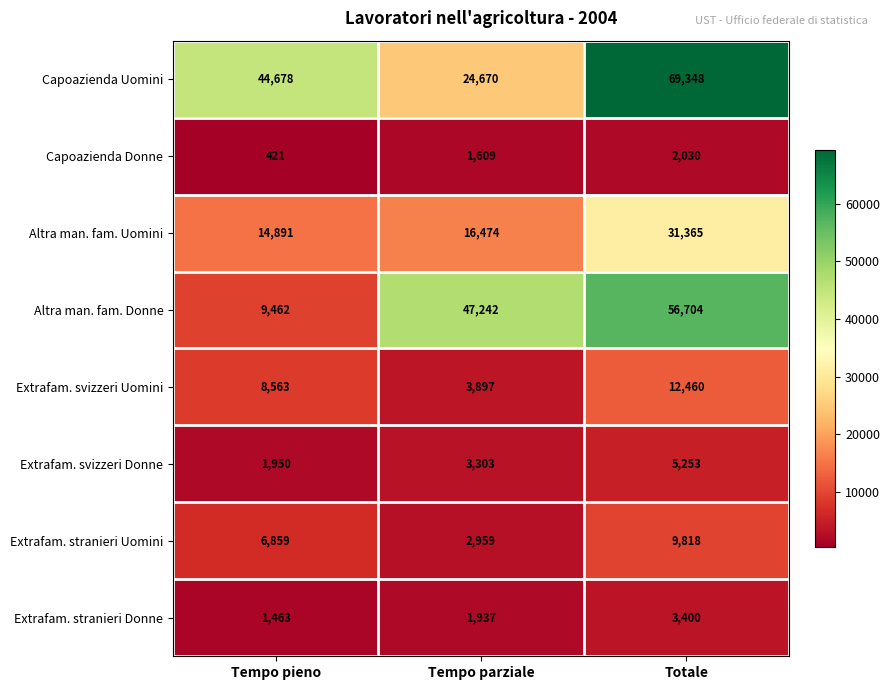

Reading left to right, what are all the values shown in this chart?

Capoazienda Uomini: 44678	24670	69348
Capoazienda Donne: 421	1609	2030
Altra man. fam. Uomini: 14891	16474	31365
Altra man. fam. Donne: 9462	47242	56704
Extrafam. svizzeri Uomini: 8563	3897	12460
Extrafam. svizzeri Donne: 1950	3303	5253
Extrafam. stranieri Uomini: 6859	2959	9818
Extrafam. stranieri Donne: 1463	1937	3400